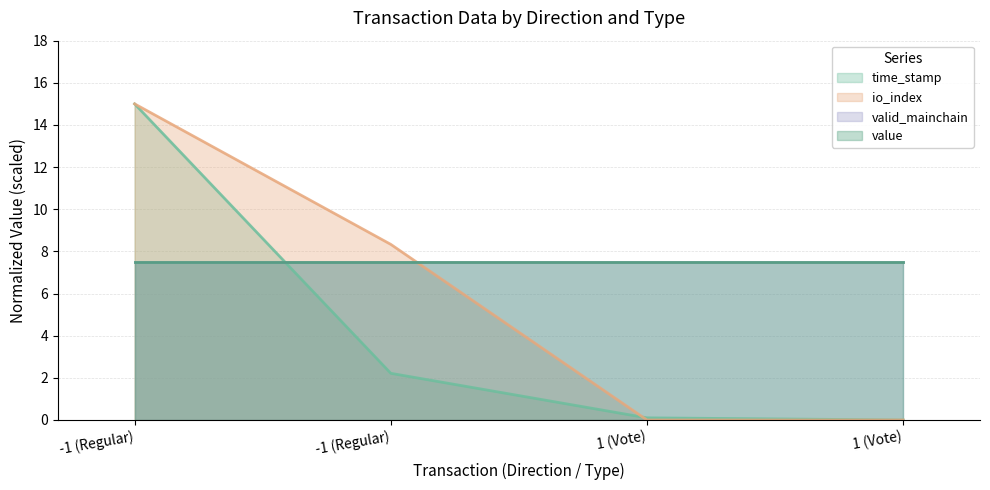

What is the sum of all io_index values?

23.3